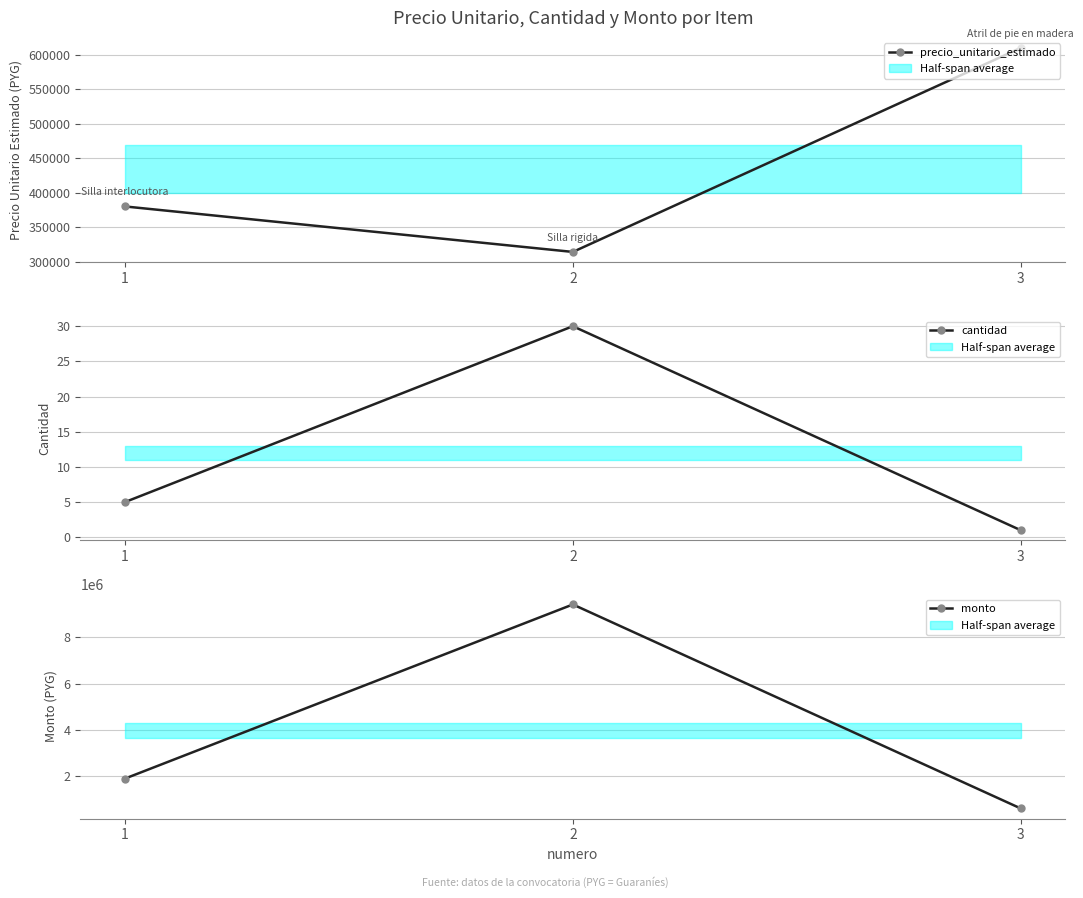

What are all the series names shown in the legend?

precio_unitario_estimado, cantidad, monto